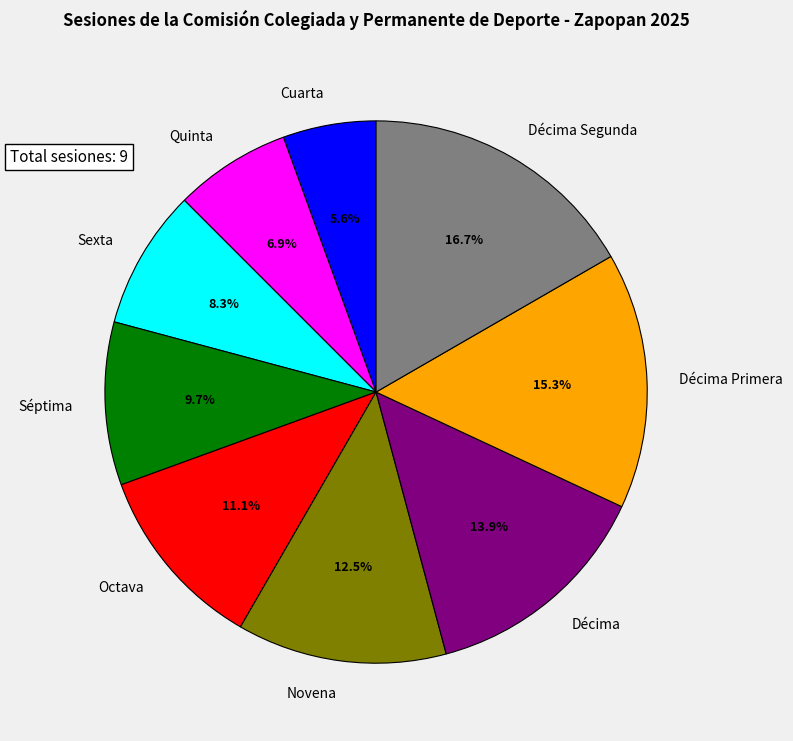

Count the number of slices in the pie.

9